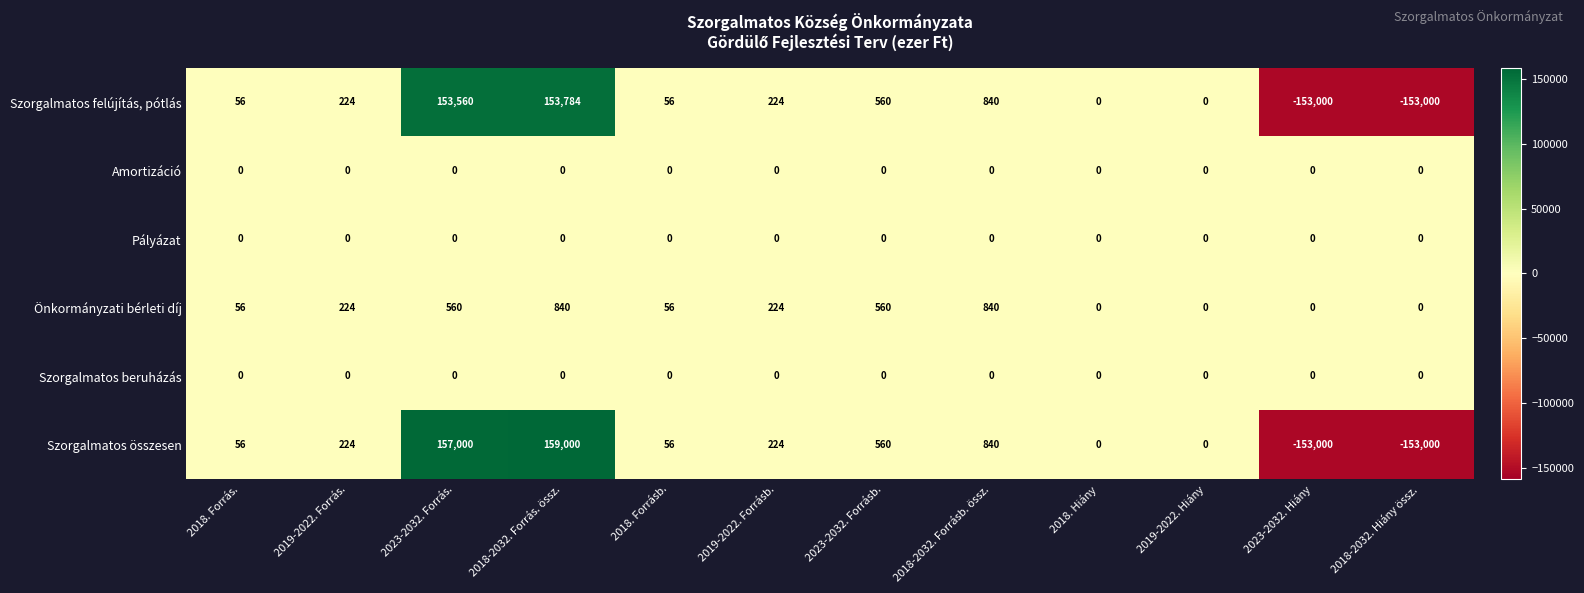

Which series has the largest range (max minus min)?

Szorgalmatos összesen